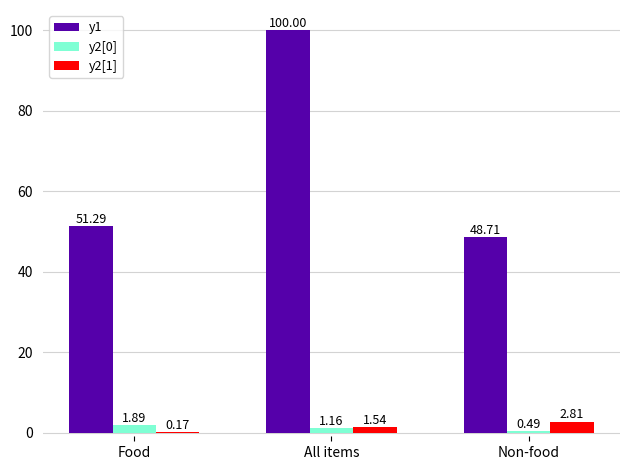

What is the sum of the y2[1] values at Non-food and Food?

3.0